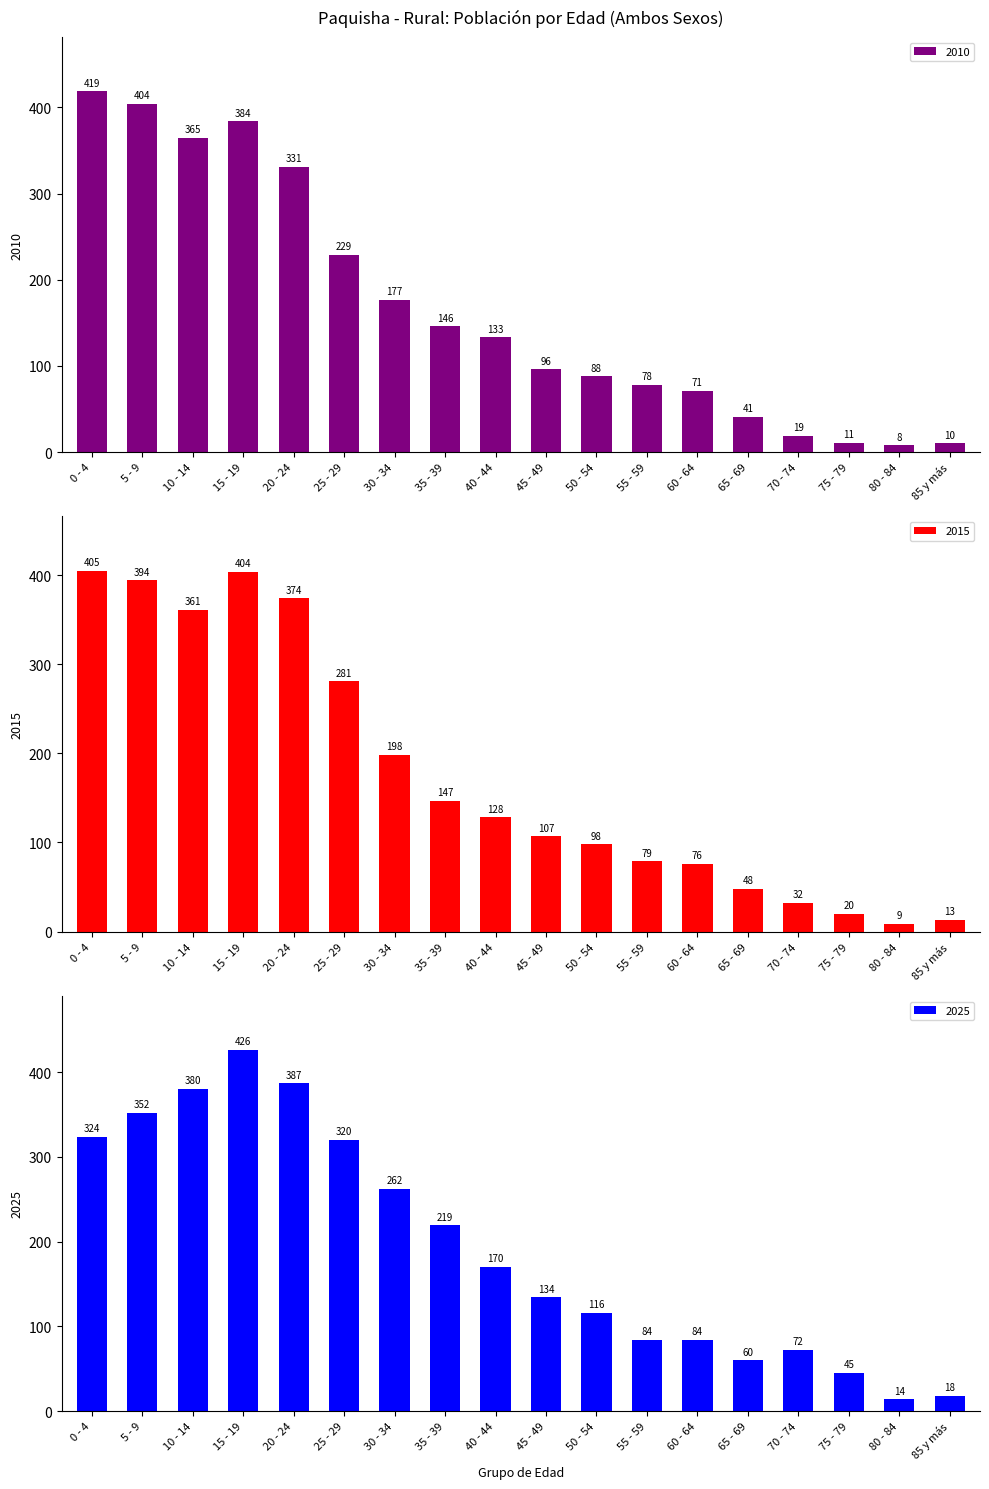

At which label does 2015 first exceed 128?

0 - 4